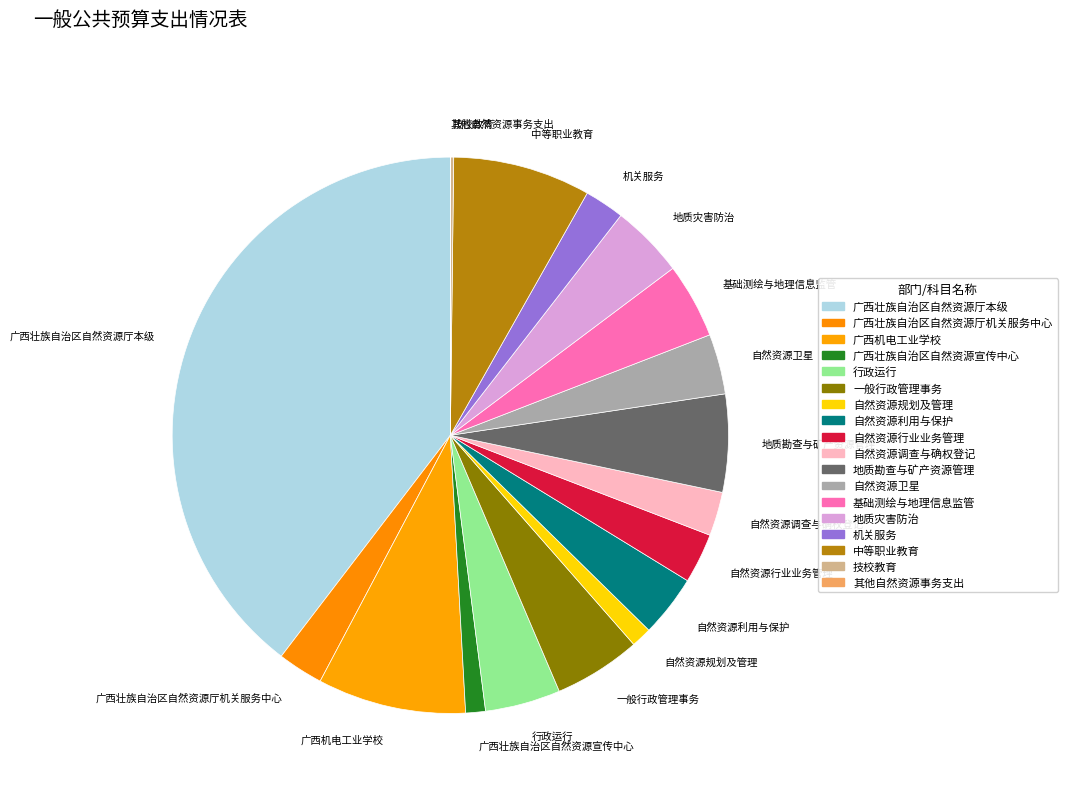

Combined, do 地质灾害防治 and 行政运行 account for over 50%?

No